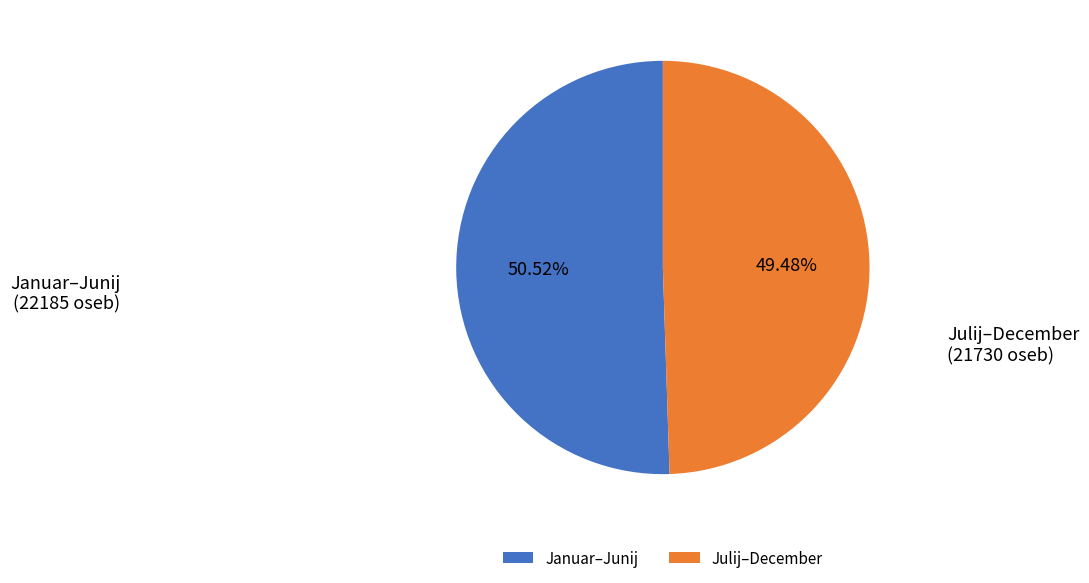

Which has a higher value, Julij–December or Januar–Junij?

Januar–Junij